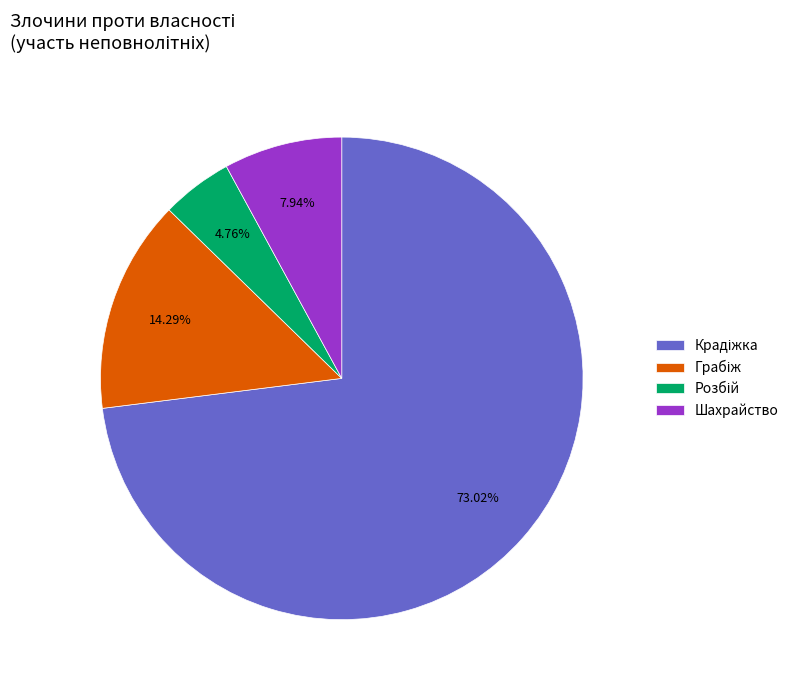

Does any single category account for the majority?

Yes